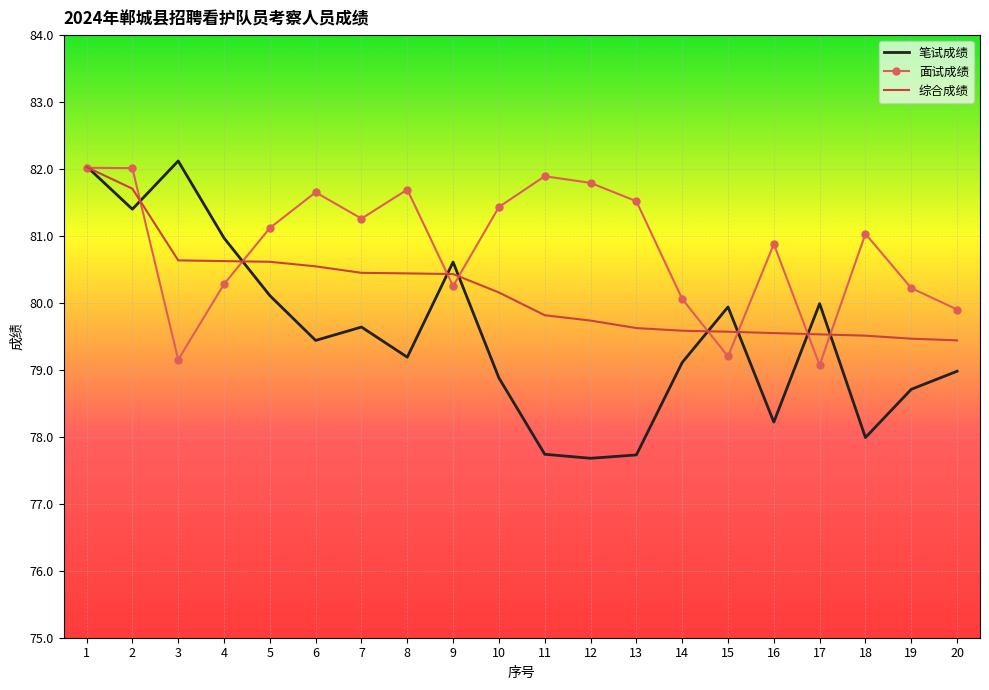

List the series in order of their overall mean, lowest first.

笔试成绩, 综合成绩, 面试成绩